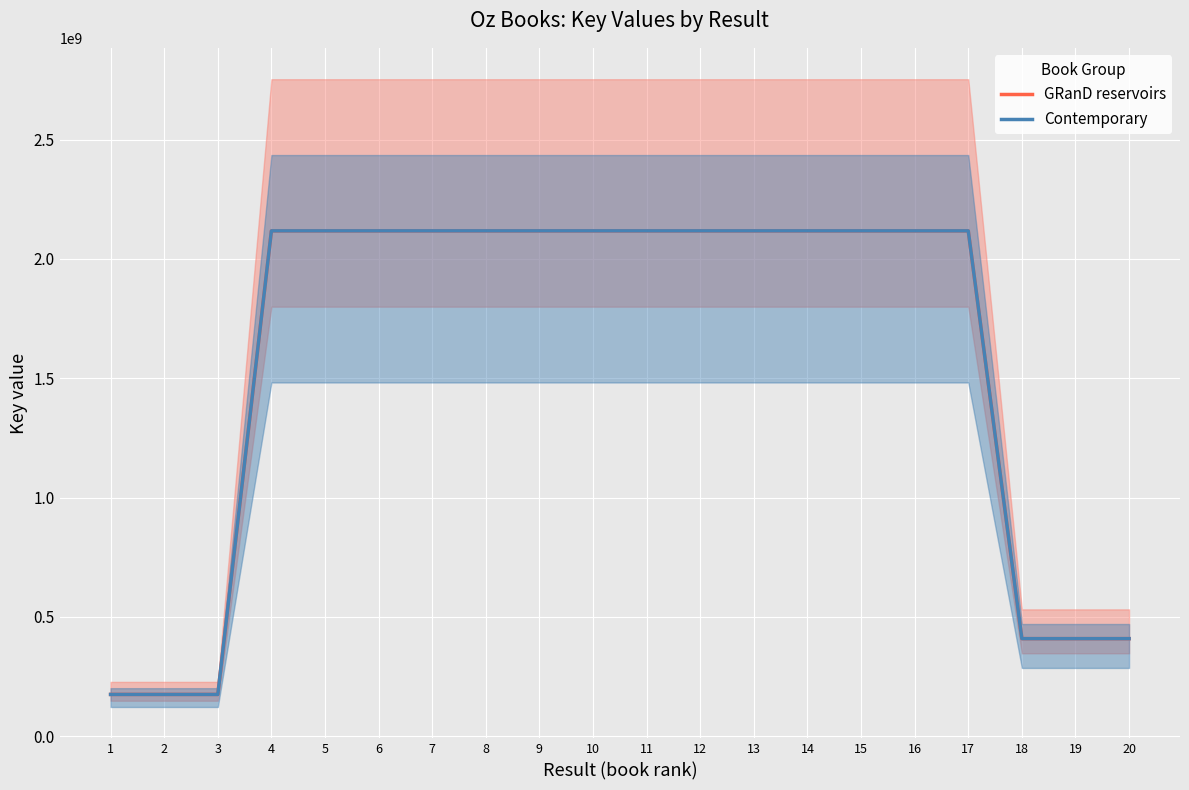

Is it true that Contemporary equals 66014873 at 2?

False